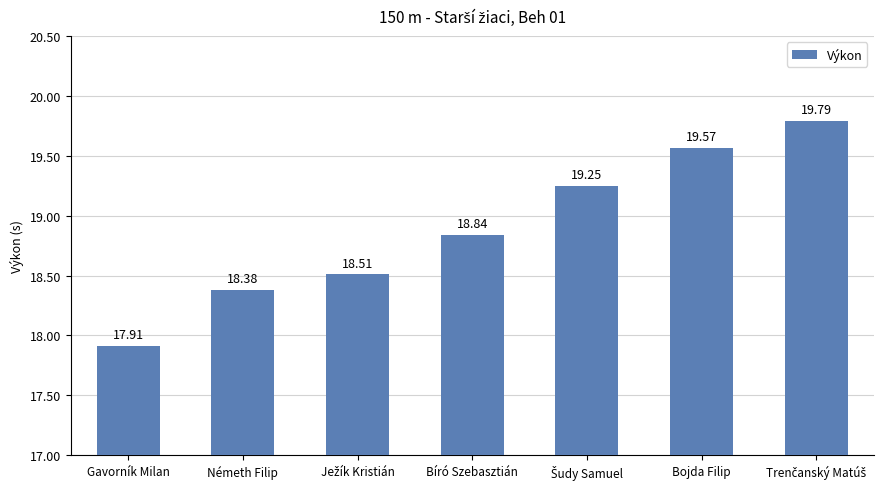

Where is the data nearest to the value 18?

Gavorník Milan